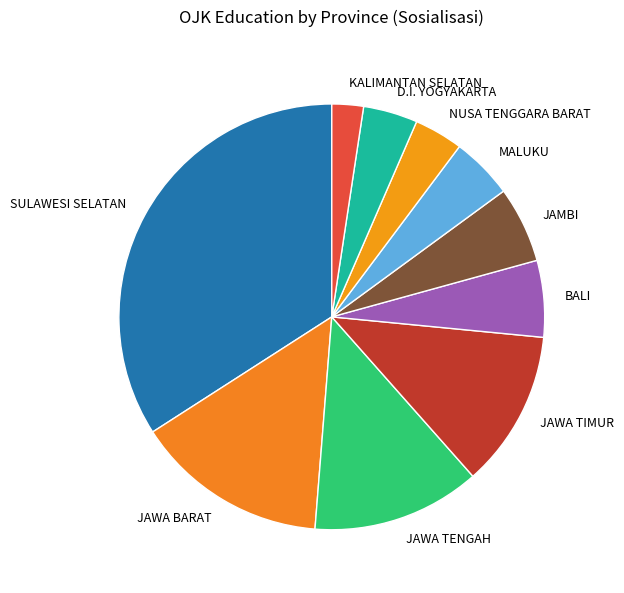

True or false: D.I. YOGYAKARTA accounts for 13% of the total.

False